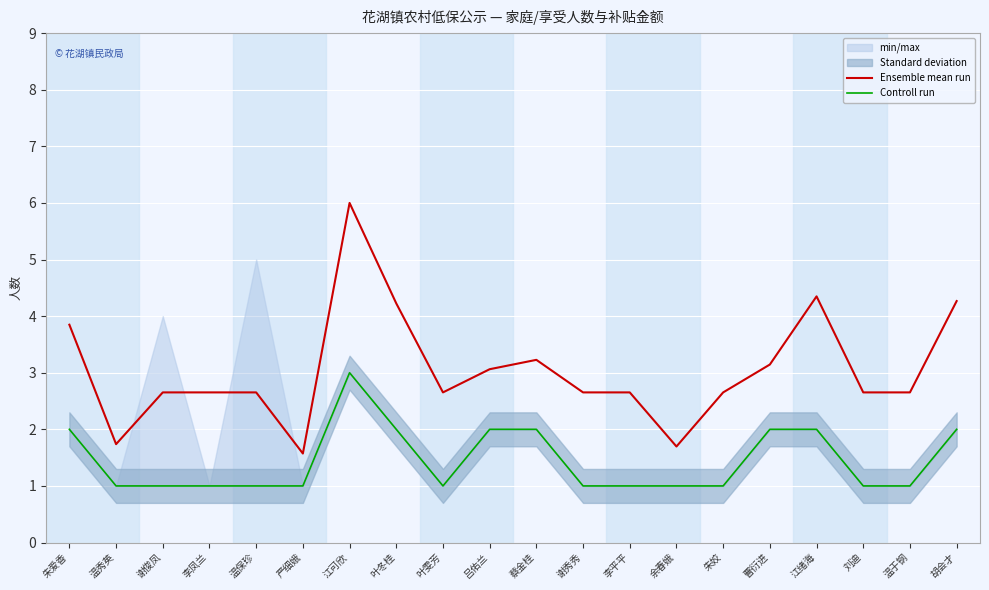

The Controll run series shows 1.0 at 温秀英. True or false?

True